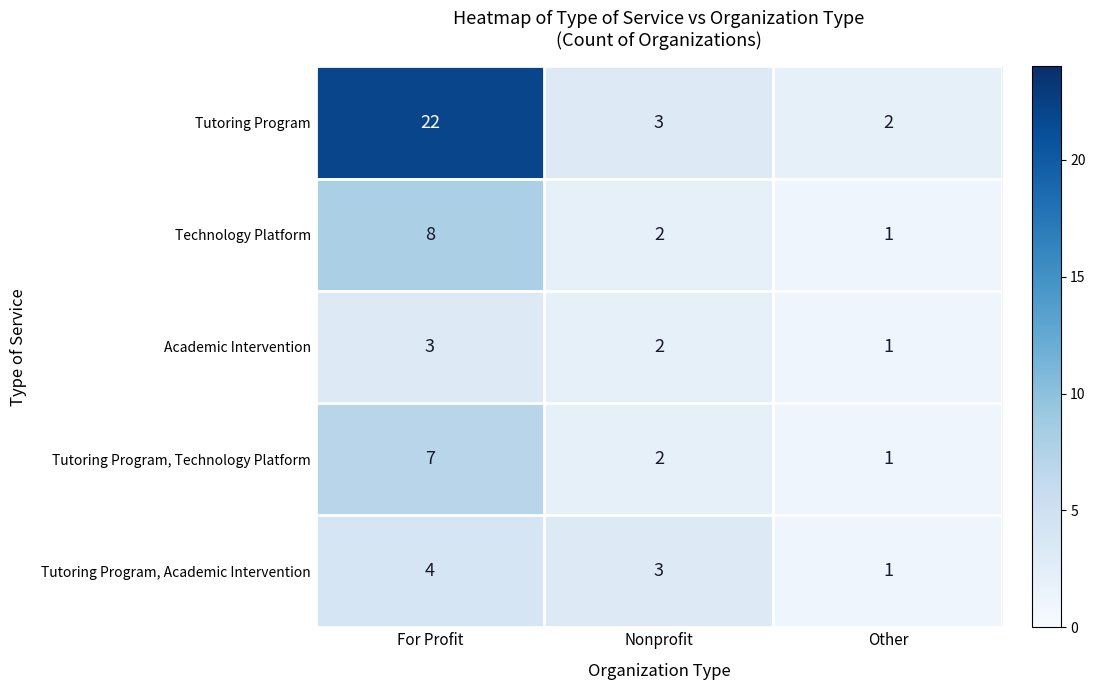

How many Tutoring Program, Technology Platform values are between 1 and 7?

3